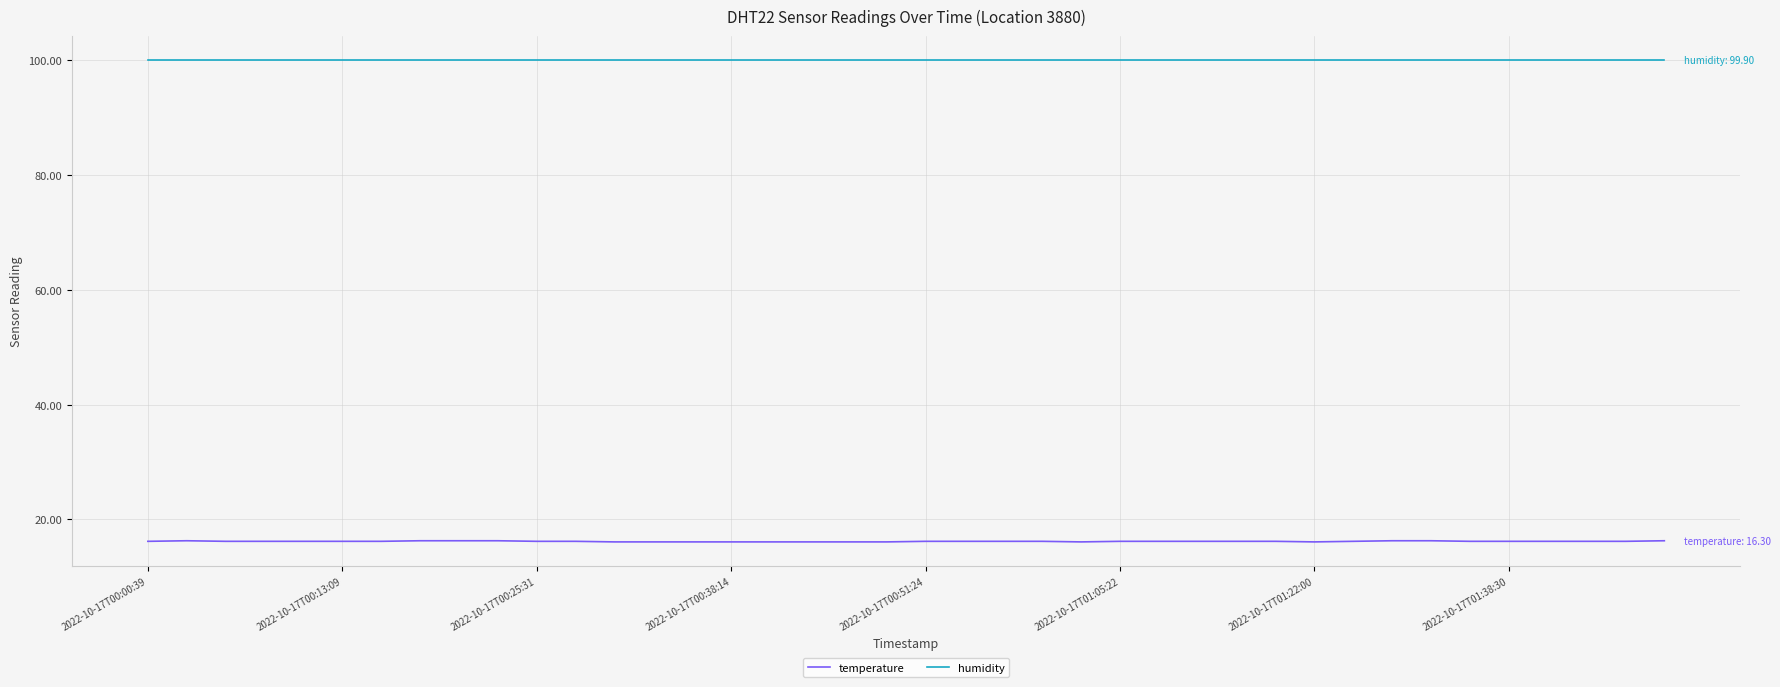

List the series in order of their overall mean, highest first.

humidity, temperature